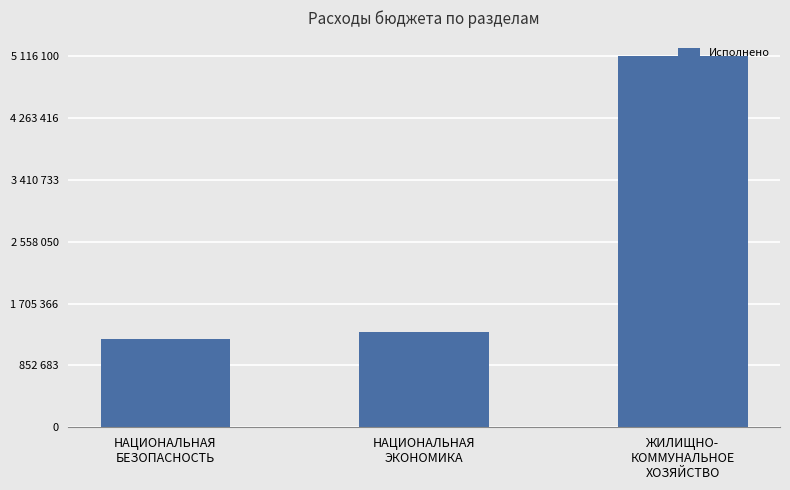

At which category does the chart reach its peak across all series?

ЖИЛИЩНО-
КОММУНАЛЬНОЕ
ХОЗЯЙСТВО